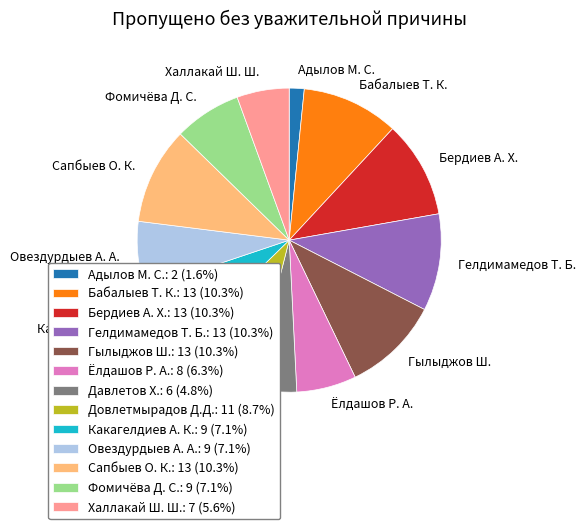

Is there a majority slice in this chart?

No